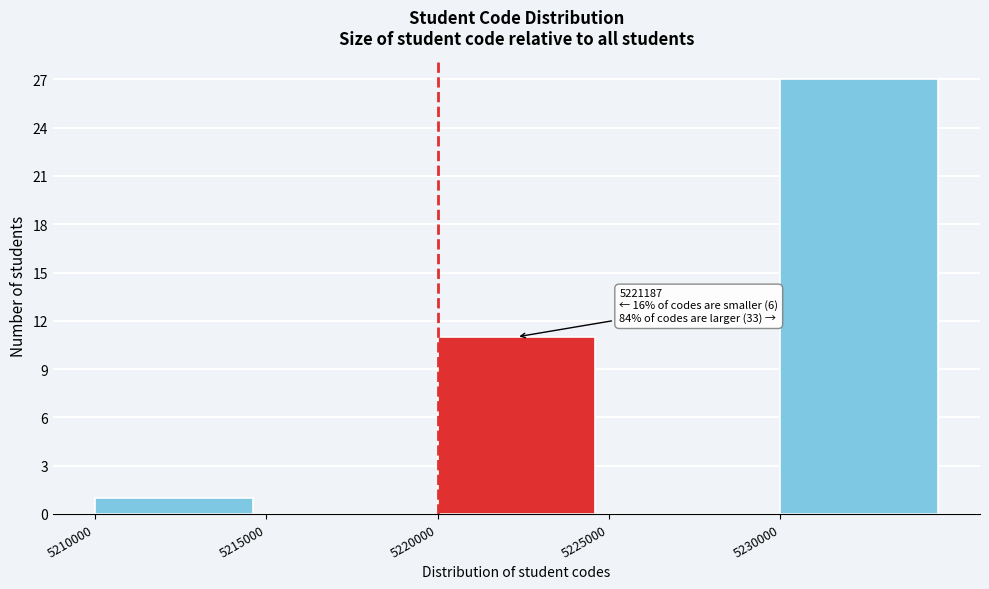

Which range on the x-axis has the tallest bar?

5230000 to 5235000